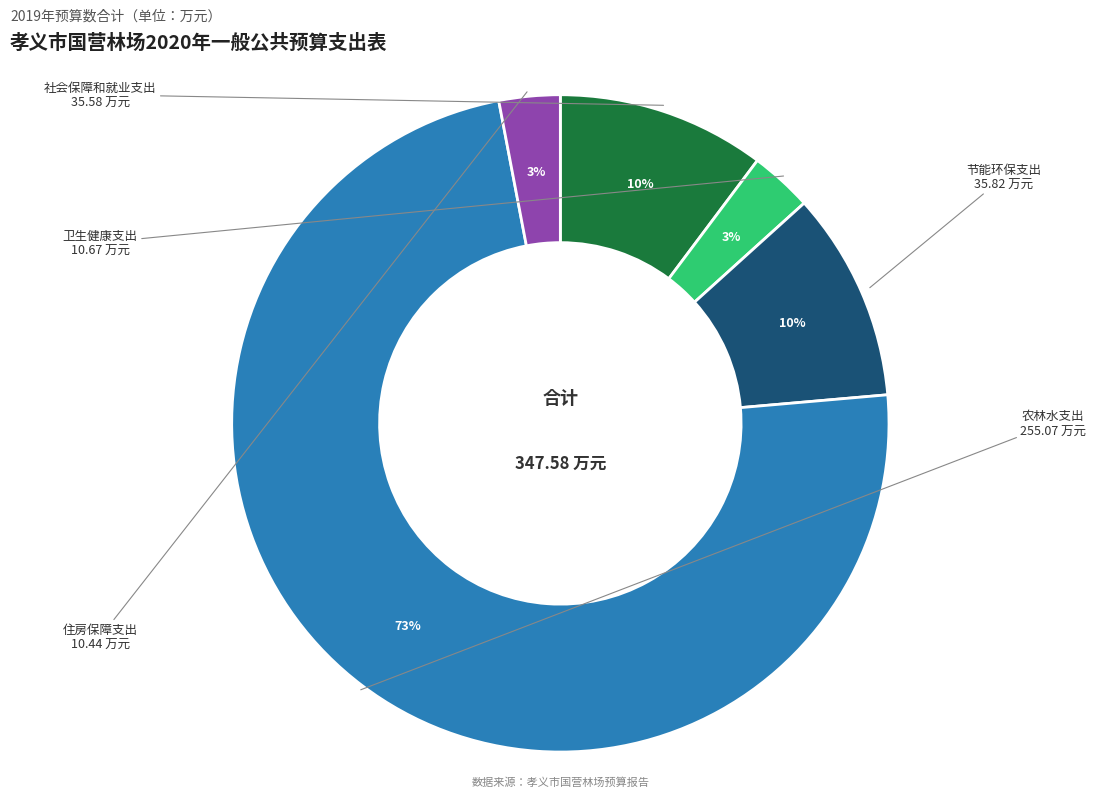

Does any single category account for the majority?

Yes